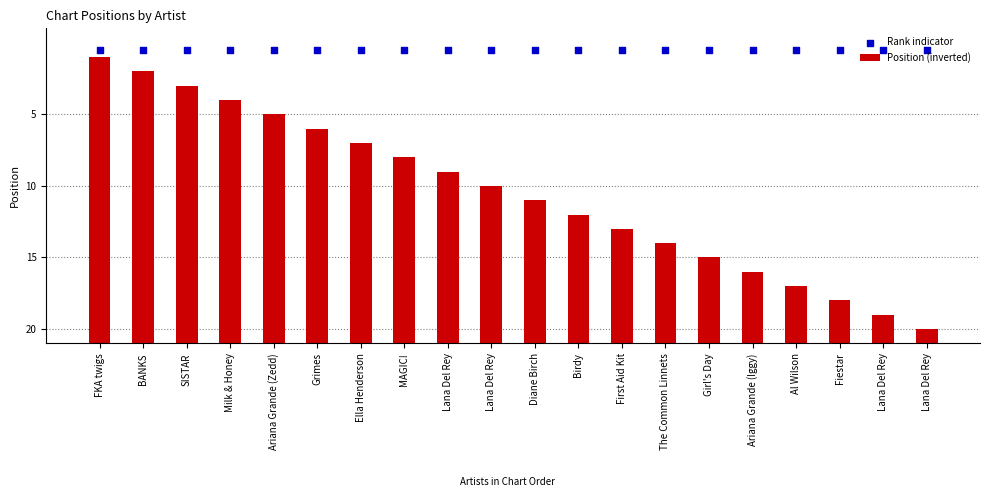

What is the total value across all series at Grimes?

35.5